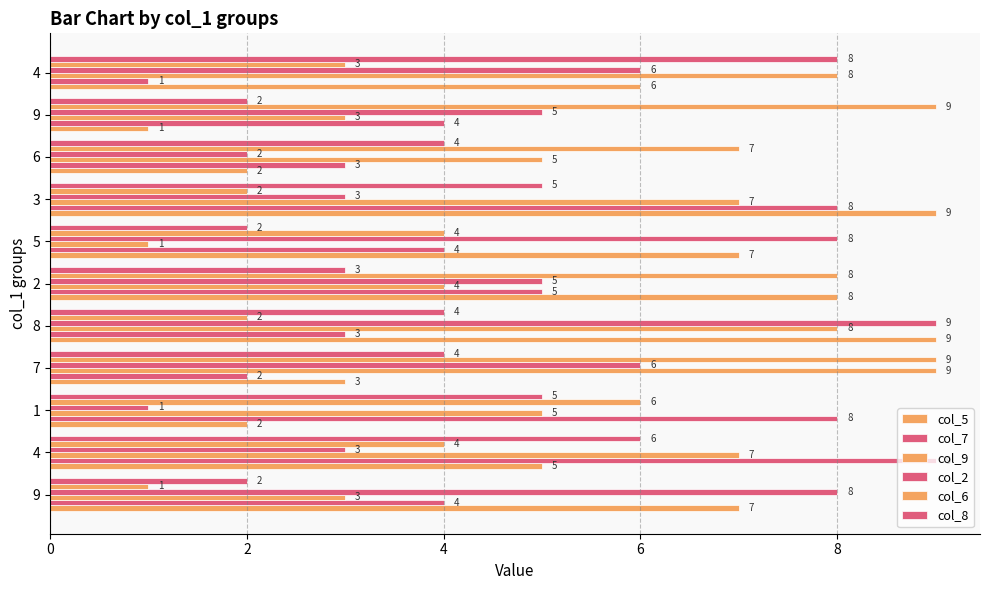

What is the sum of the col_7 values at 9 and 3?

12